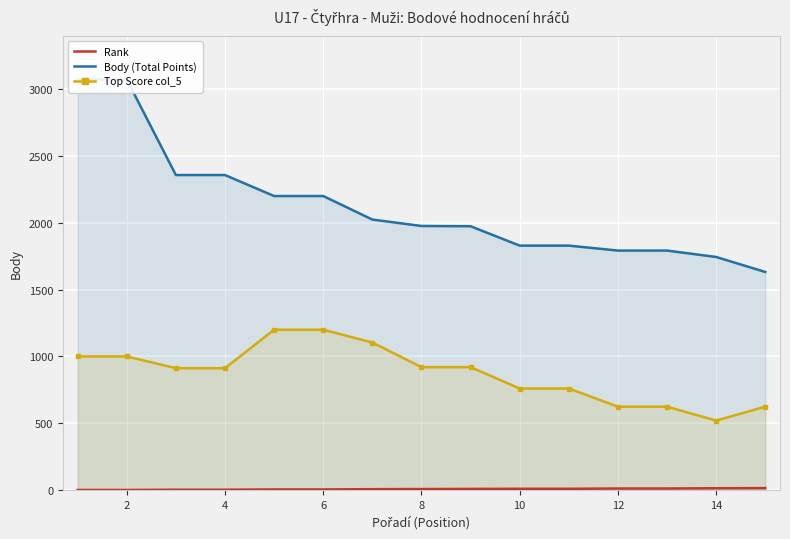

The value of Top Score col_5 at 6 is 1200. True or false?

True